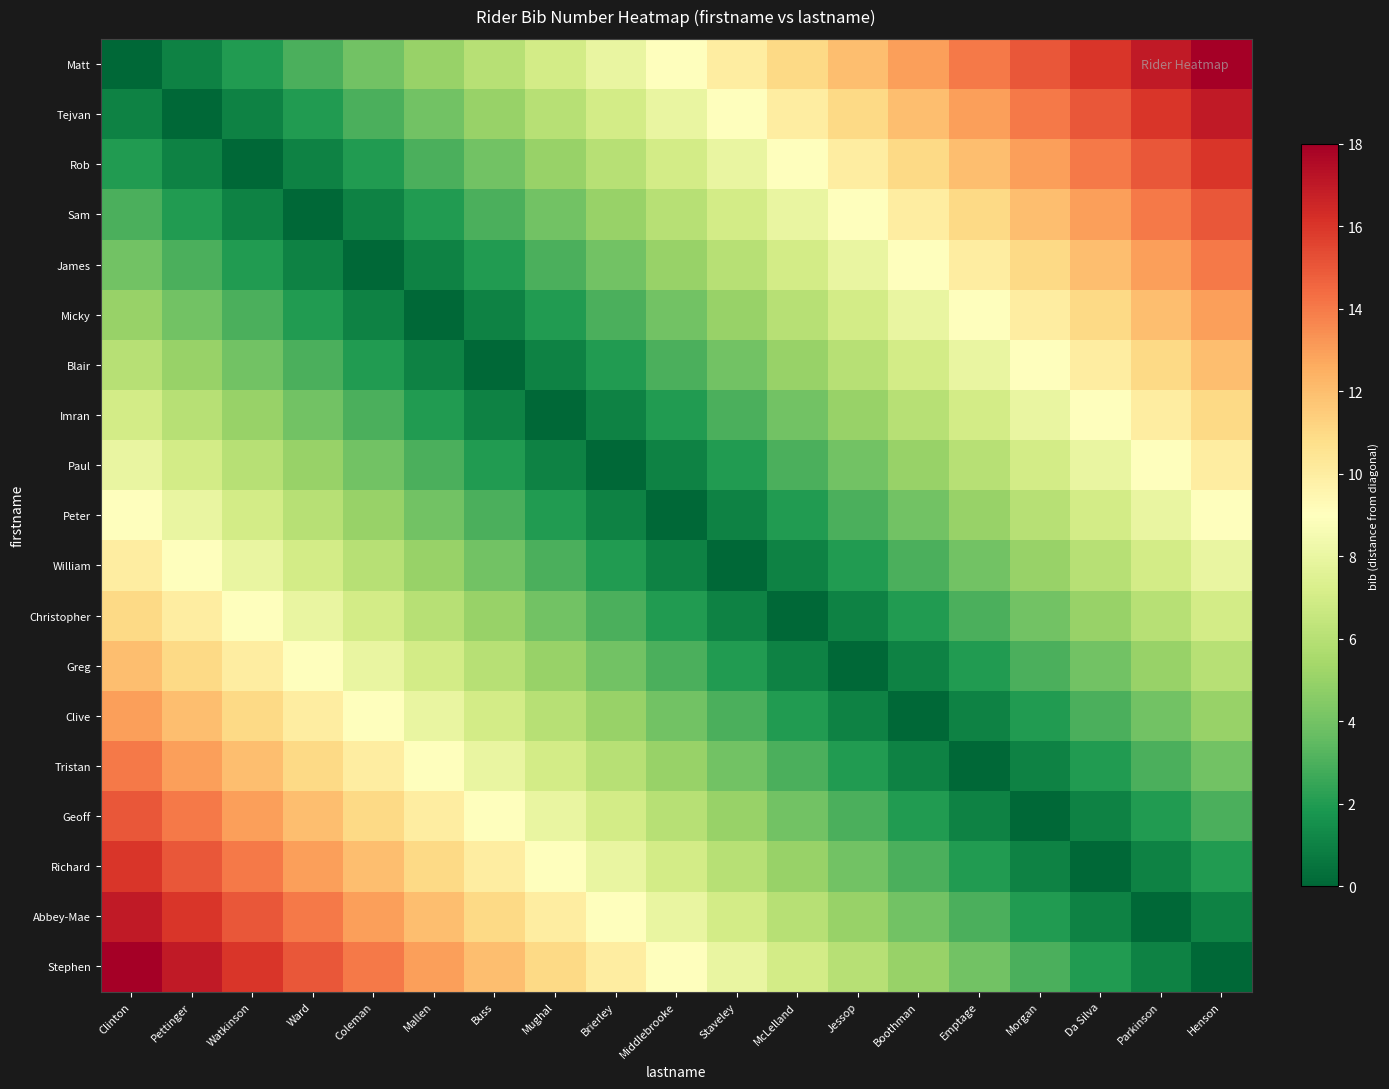

Rank the series at Middlebrooke from highest to lowest value.

Matt, Stephen, Tejvan, Abbey-Mae, Rob, Richard, Sam, Geoff, James, Tristan, Micky, Clive, Blair, Greg, Imran, Christopher, Paul, William, Peter